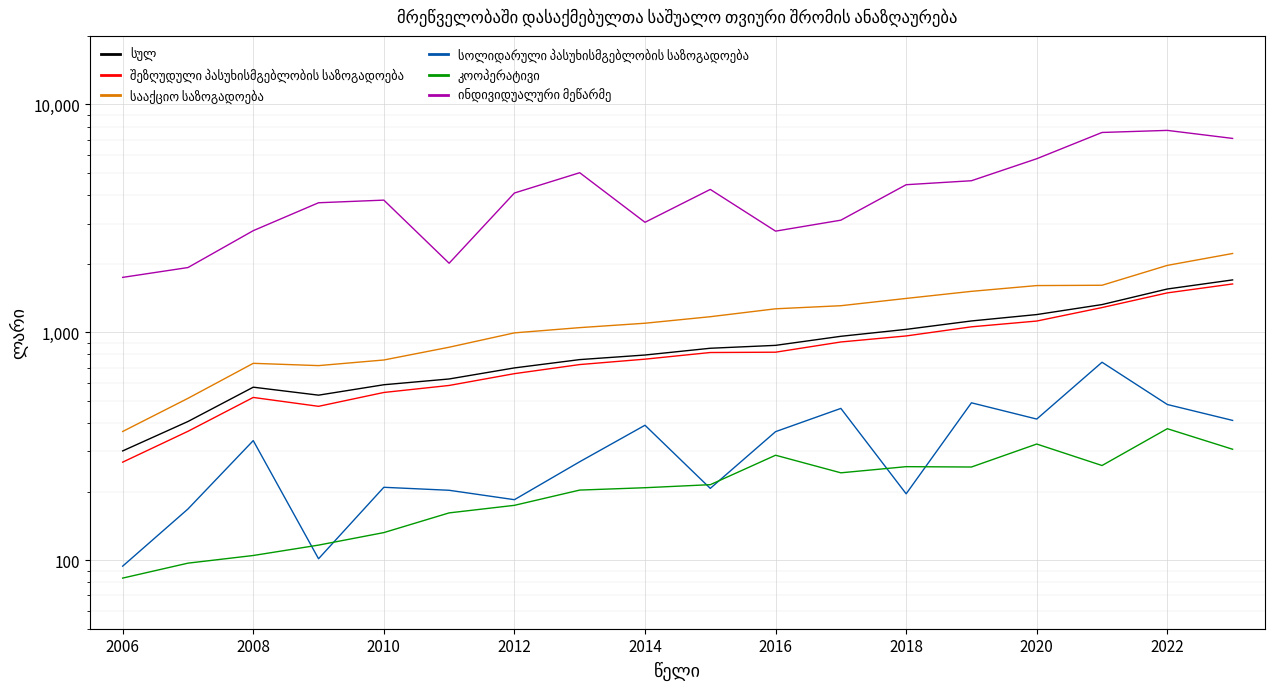

Which series has the largest total across all categories?

ინდივიდუალური მეწარმე